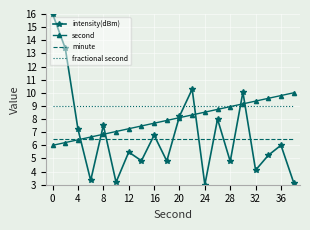

Which series has the largest range (max minus min)?

intensity(dBm)